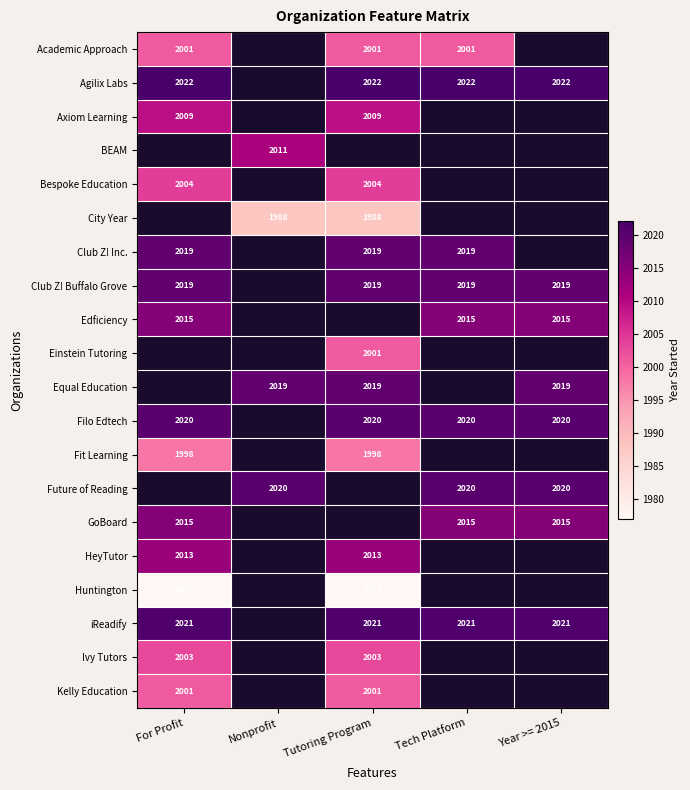

The Academic Approach series shows 525 at Tech Platform. True or false?

False